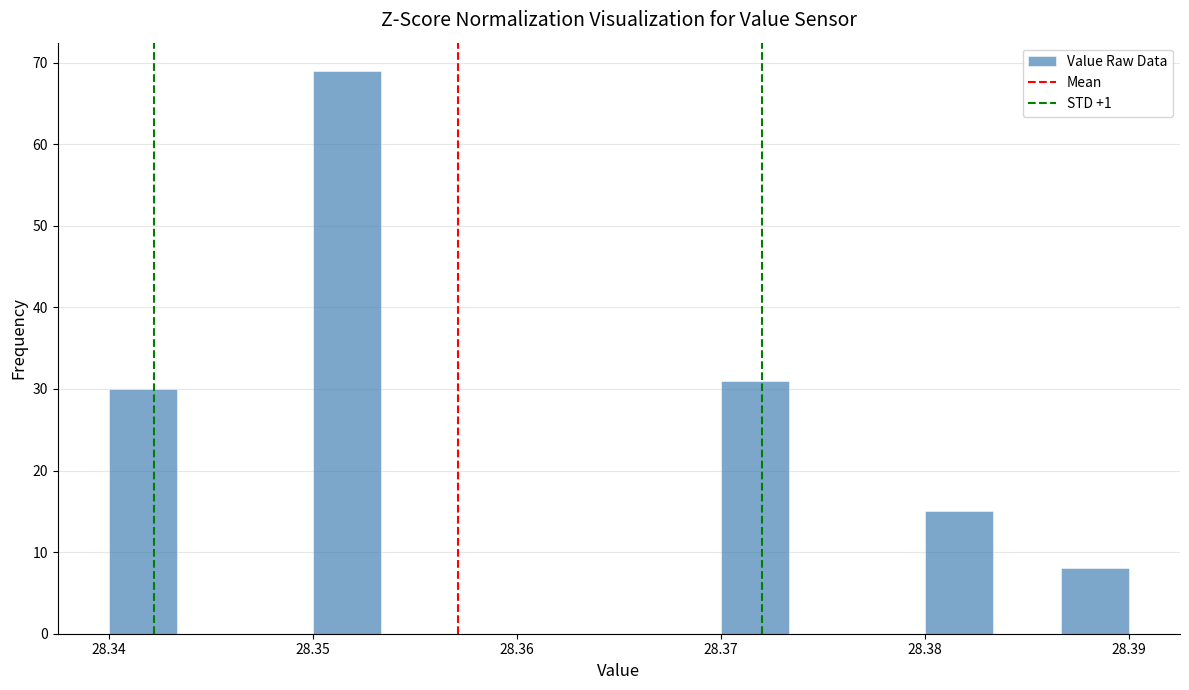

Read against the x-axis, roughly where is the centre of the tallest bar?

28.352